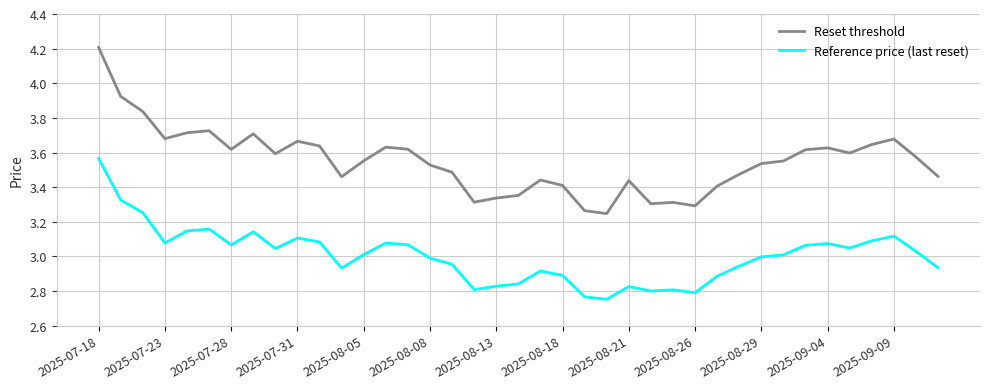

Rank the series by their average value, from highest to lowest.

Reset threshold, Reference price (last reset)